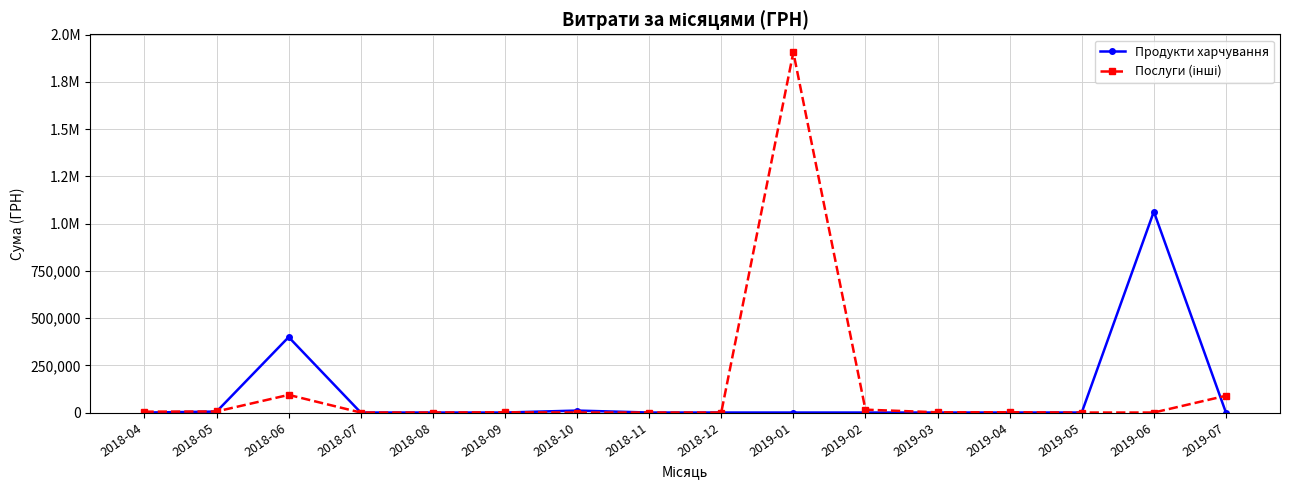

Is this an area chart (filled region under the line)?

No